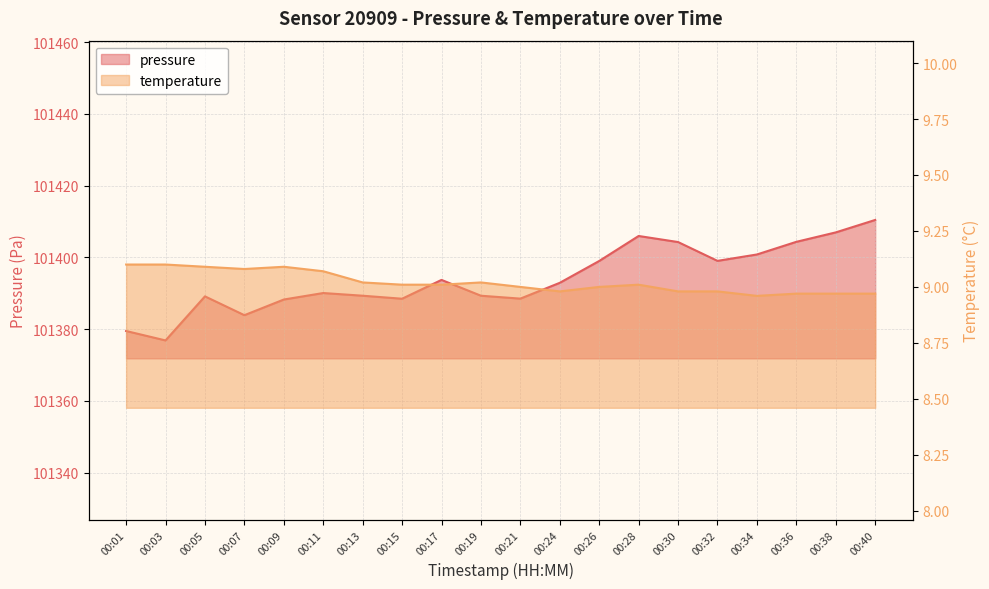

What are all the series names shown in the legend?

pressure, temperature